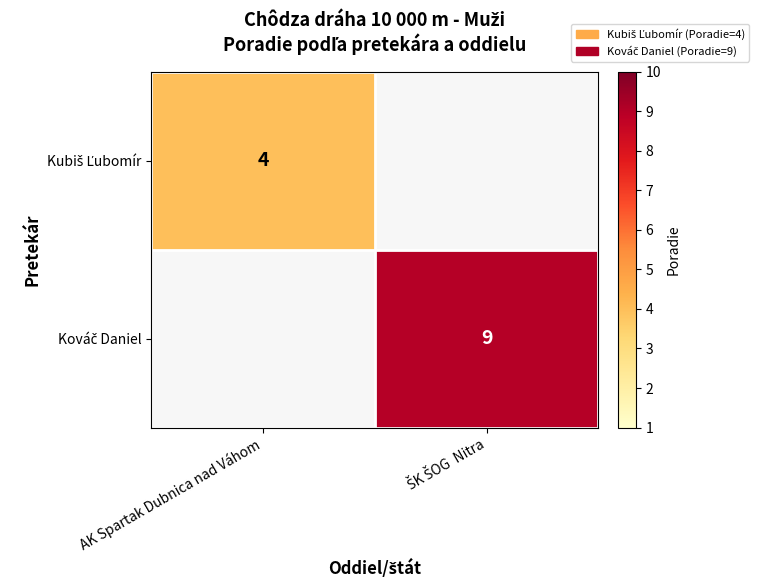

How many categories are shown in the chart?

2